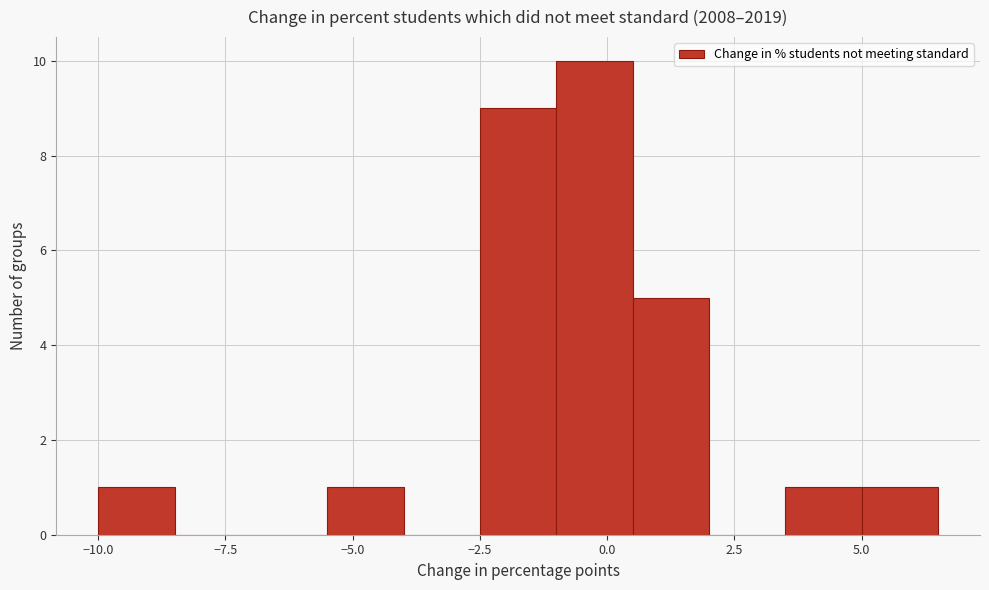

Read against the x-axis, roughly where is the centre of the tallest bar?

0.0